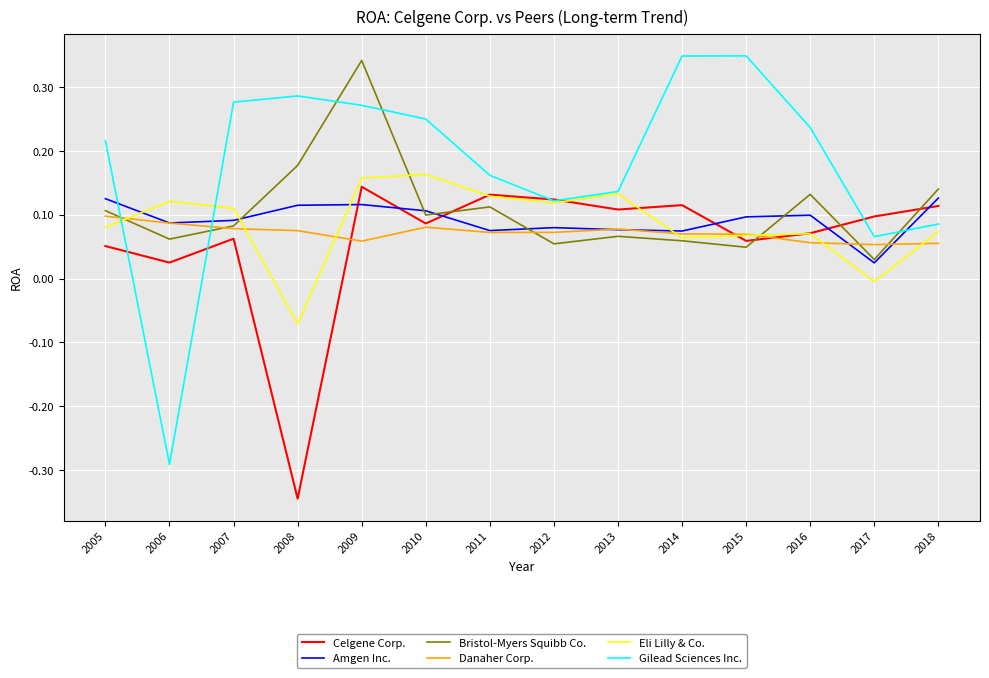

Which category has the lowest value across all series?

2008